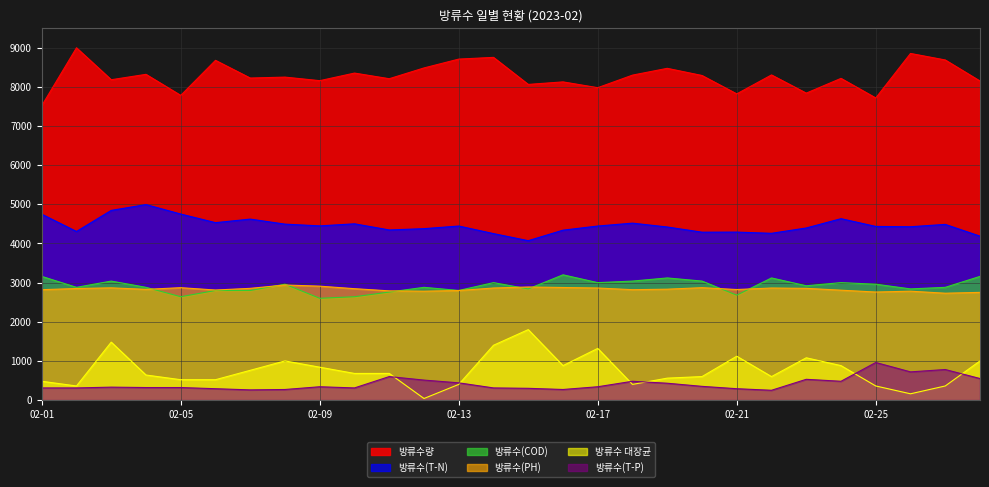

How many data points does each series have?

28